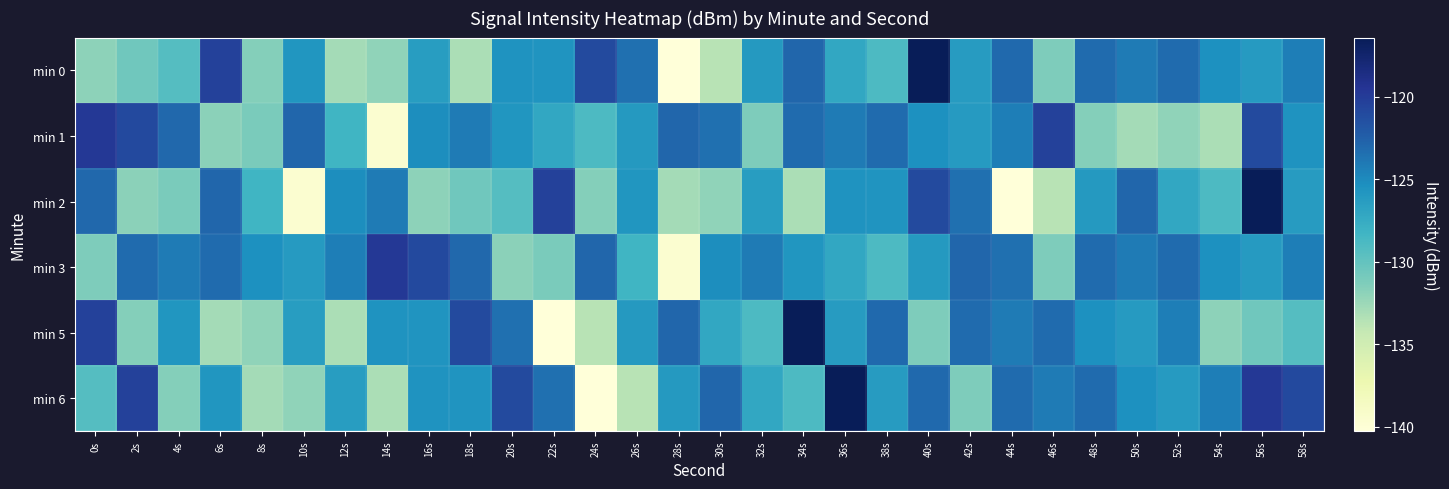

Reading left to right, what are all the values shown in this chart?

min 0: 0s=-132.0	2s=-130.6	4s=-129.3	6s=-120.4	8s=-131.5	10s=-125.8	12s=-132.8	14s=-132.0	16s=-126.3	18s=-133.1	20s=-125.6	22s=-125.7	24s=-121.0	26s=-123.5	28s=-140.3	30s=-133.7	32s=-126.0	34s=-122.9	36s=-127.1	38s=-128.9	40s=-116.4	42s=-126.3	44s=-123.1	46s=-131.3	48s=-123.2	50s=-124.1	52s=-123.2	54s=-125.4	56s=-126.1	58s=-124.3
min 1: 0s=-119.7	2s=-121.0	4s=-123.0	6s=-131.8	8s=-131.1	10s=-122.9	12s=-128.3	14s=-139.6	16s=-125.2	18s=-124.1	20s=-125.8	22s=-127.1	24s=-128.9	26s=-126.0	28s=-122.9	30s=-123.5	32s=-131.3	34s=-123.2	36s=-124.1	38s=-123.2	40s=-125.4	42s=-126.1	44s=-124.3	46s=-120.4	48s=-131.5	50s=-132.8	52s=-132.0	54s=-133.1	56s=-121.0	58s=-125.6
min 2: 0s=-123.0	2s=-131.8	4s=-131.1	6s=-122.9	8s=-128.3	10s=-139.6	12s=-125.2	14s=-124.1	16s=-132.0	18s=-130.6	20s=-129.3	22s=-120.4	24s=-131.5	26s=-125.8	28s=-132.8	30s=-132.0	32s=-126.3	34s=-133.1	36s=-125.6	38s=-125.7	40s=-121.0	42s=-123.5	44s=-140.3	46s=-133.7	48s=-126.0	50s=-122.9	52s=-127.1	54s=-128.9	56s=-116.4	58s=-126.3
min 3: 0s=-131.3	2s=-123.2	4s=-124.1	6s=-123.2	8s=-125.4	10s=-126.1	12s=-124.3	14s=-119.7	16s=-121.0	18s=-123.0	20s=-131.8	22s=-131.1	24s=-122.9	26s=-128.3	28s=-139.6	30s=-125.2	32s=-124.1	34s=-125.8	36s=-127.1	38s=-128.9	40s=-126.0	42s=-122.9	44s=-123.5	46s=-131.3	48s=-123.2	50s=-124.1	52s=-123.2	54s=-125.4	56s=-126.1	58s=-124.3
min 5: 0s=-120.4	2s=-131.5	4s=-125.8	6s=-132.8	8s=-132.0	10s=-126.3	12s=-133.1	14s=-125.6	16s=-125.7	18s=-121.0	20s=-123.5	22s=-140.3	24s=-133.7	26s=-126.0	28s=-122.9	30s=-127.1	32s=-128.9	34s=-116.4	36s=-126.3	38s=-123.1	40s=-131.3	42s=-123.2	44s=-124.1	46s=-123.2	48s=-125.4	50s=-126.1	52s=-124.3	54s=-132.0	56s=-130.6	58s=-129.3
min 6: 0s=-129.3	2s=-120.4	4s=-131.5	6s=-125.8	8s=-132.8	10s=-132.0	12s=-126.3	14s=-133.1	16s=-125.6	18s=-125.7	20s=-121.0	22s=-123.5	24s=-140.3	26s=-133.7	28s=-126.0	30s=-122.9	32s=-127.1	34s=-128.9	36s=-116.4	38s=-126.3	40s=-123.1	42s=-131.3	44s=-123.2	46s=-124.1	48s=-123.2	50s=-125.4	52s=-126.1	54s=-124.3	56s=-119.7	58s=-121.0